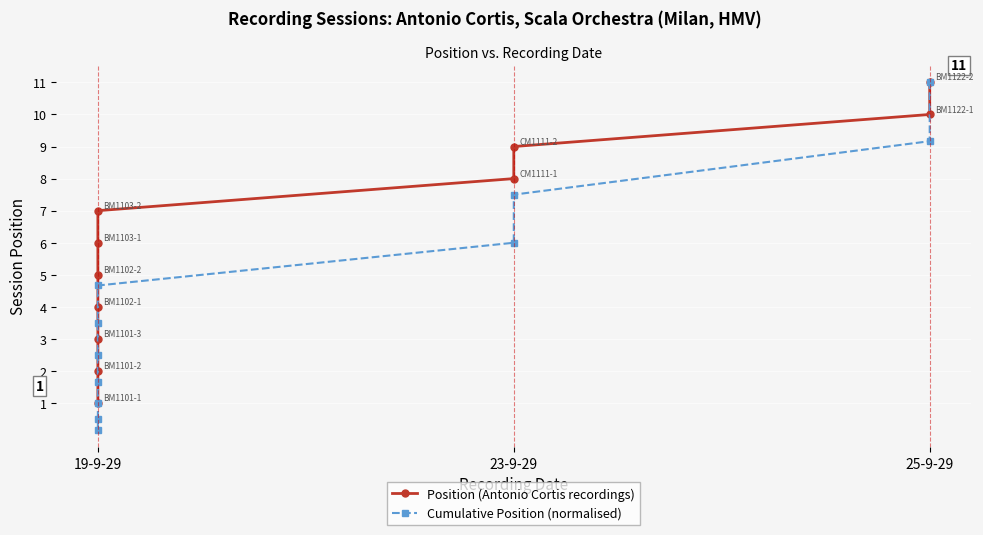

The value of Position (Antonio Cortis recordings) at 23-9-29 is 5.3. True or false?

False